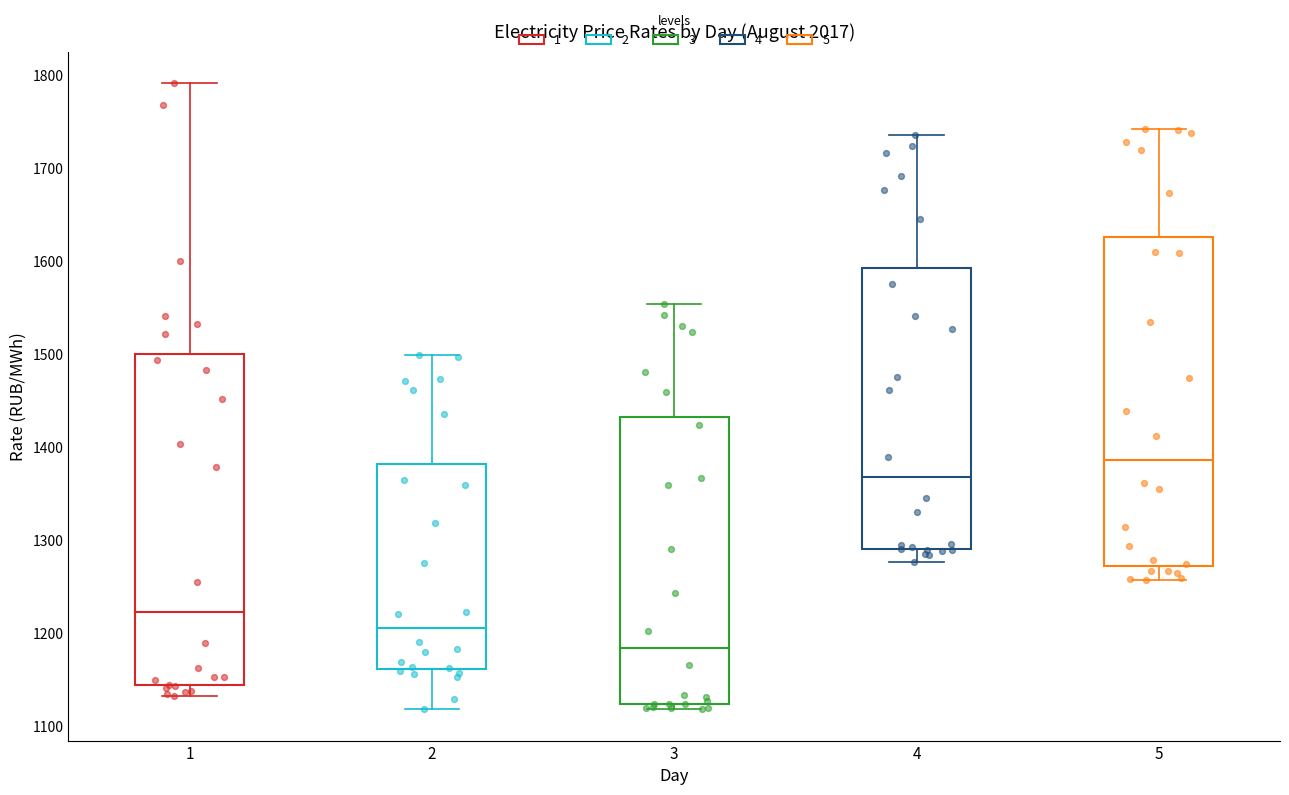

Reading left to right, transcribe this box plot: for each box, give where its median line is, the range the box spans, and where its two whiskers end, as read against the y-axis. The values are not printed on the chart, so give them approximately, as read against the axis.

1: median 1220, box 1140 to 1500, whiskers 1130 to 1790
2: median 1210, box 1160 to 1380, whiskers 1120 to 1500
3: median 1180, box 1120 to 1430, whiskers 1120 (just below the box's lower edge) to 1550
4: median 1370, box 1290 to 1590, whiskers 1280 to 1740
5: median 1390, box 1270 to 1630, whiskers 1260 to 1740